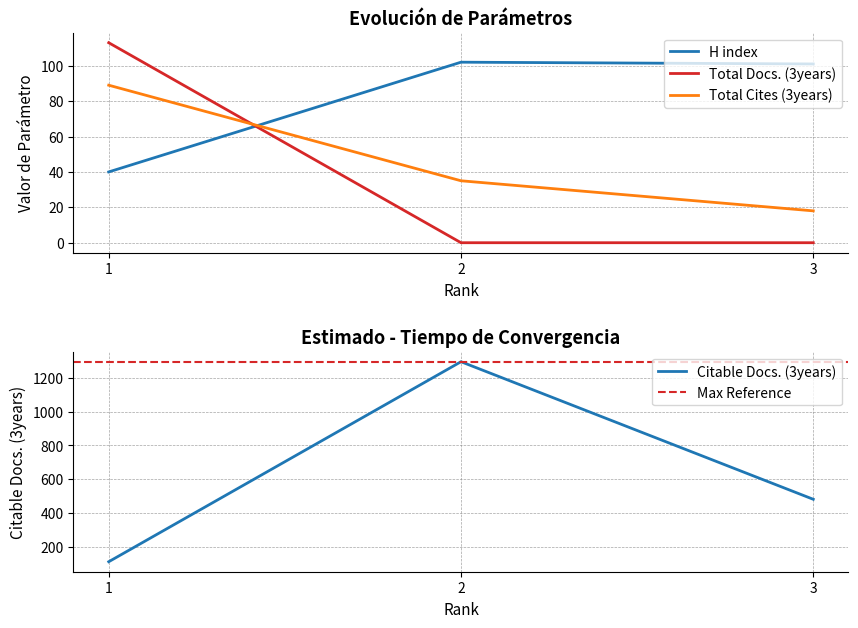

Is the value of H index at 2 greater than the value of Total Docs. (3years) at 1?

No